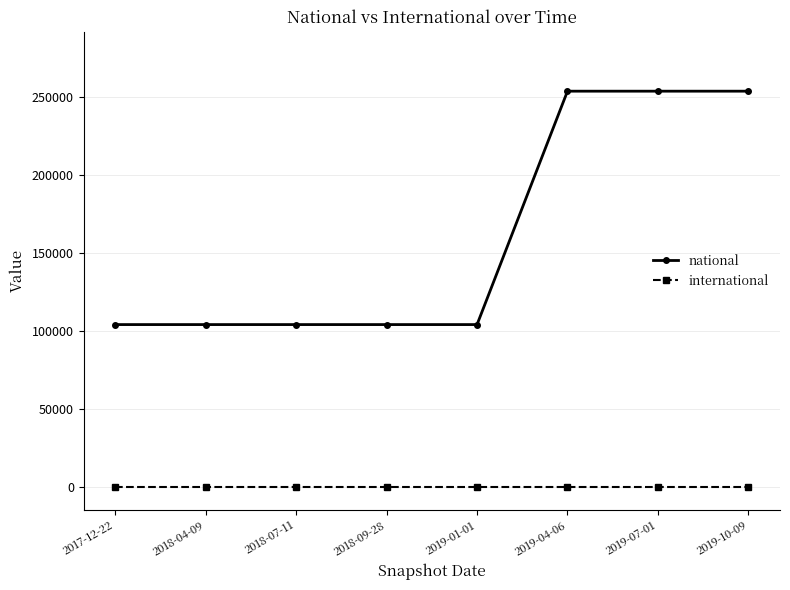

What position from the left is 2019-01-01?

5